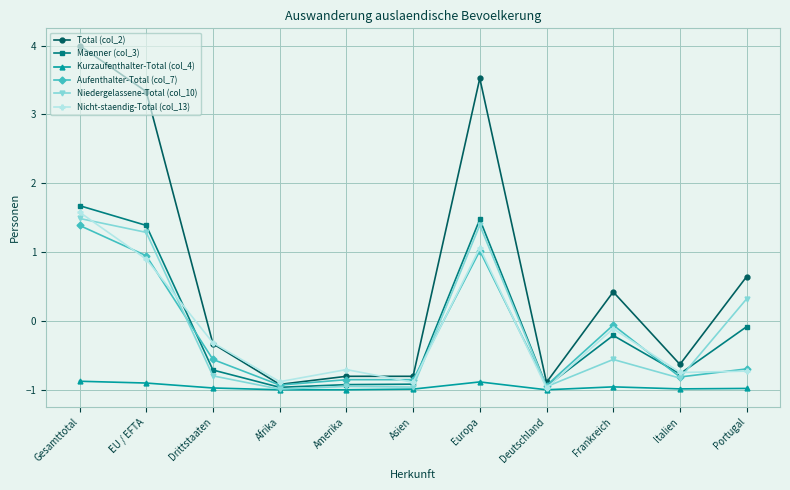

How many categories are shown in the chart?

11